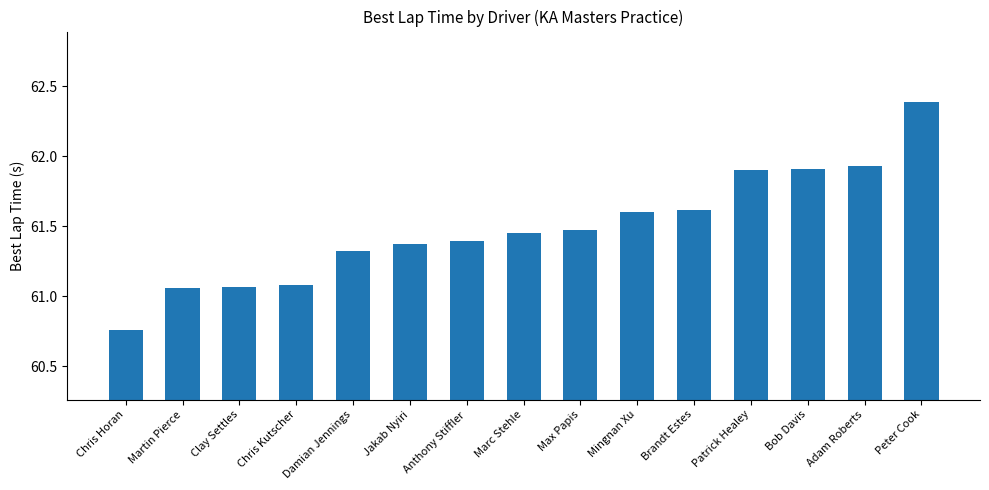

What is the difference between the values at Patrick Healey and Peter Cook?

0.5